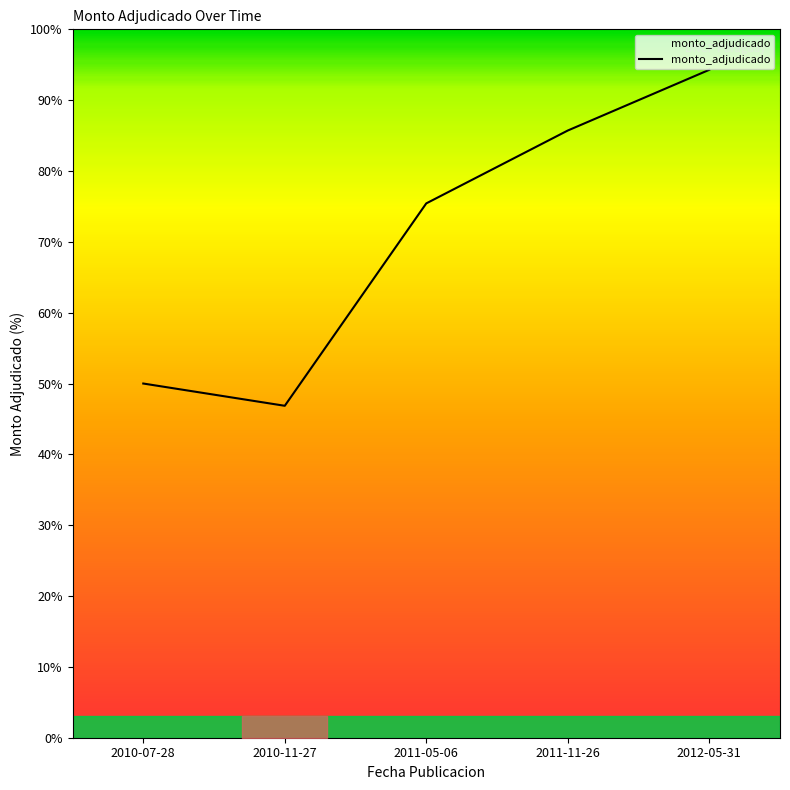

List the labels in order of value, smallest first.

2010-11-27, 2010-07-28, 2011-05-06, 2011-11-26, 2012-05-31